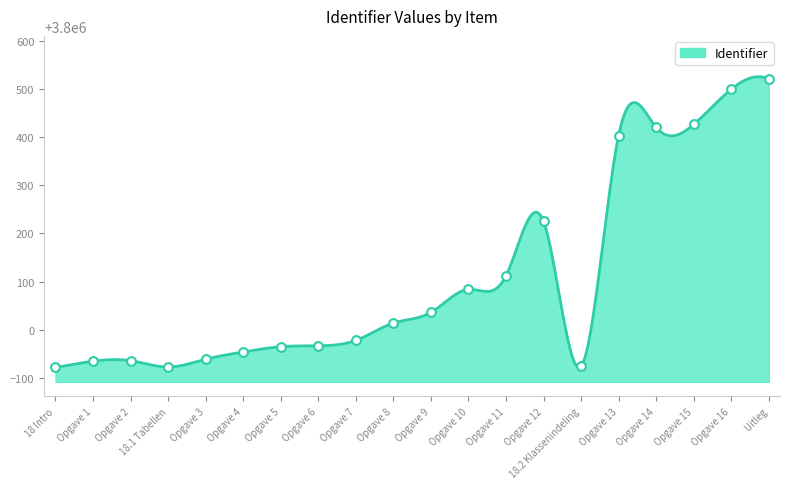

What is the smallest value displayed?

3799921.6